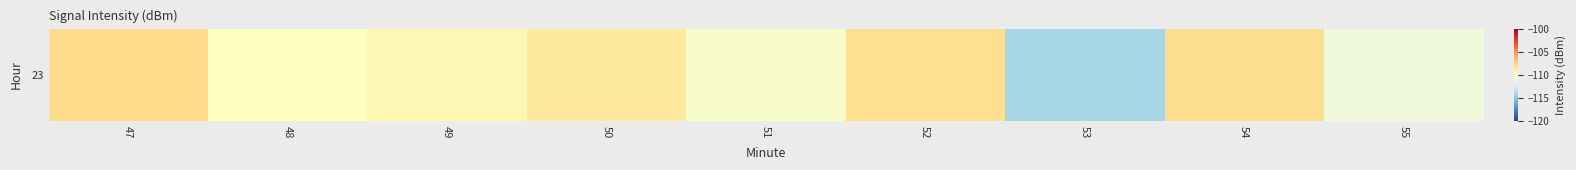

Is it true that the value at 48 is -34.7?

False